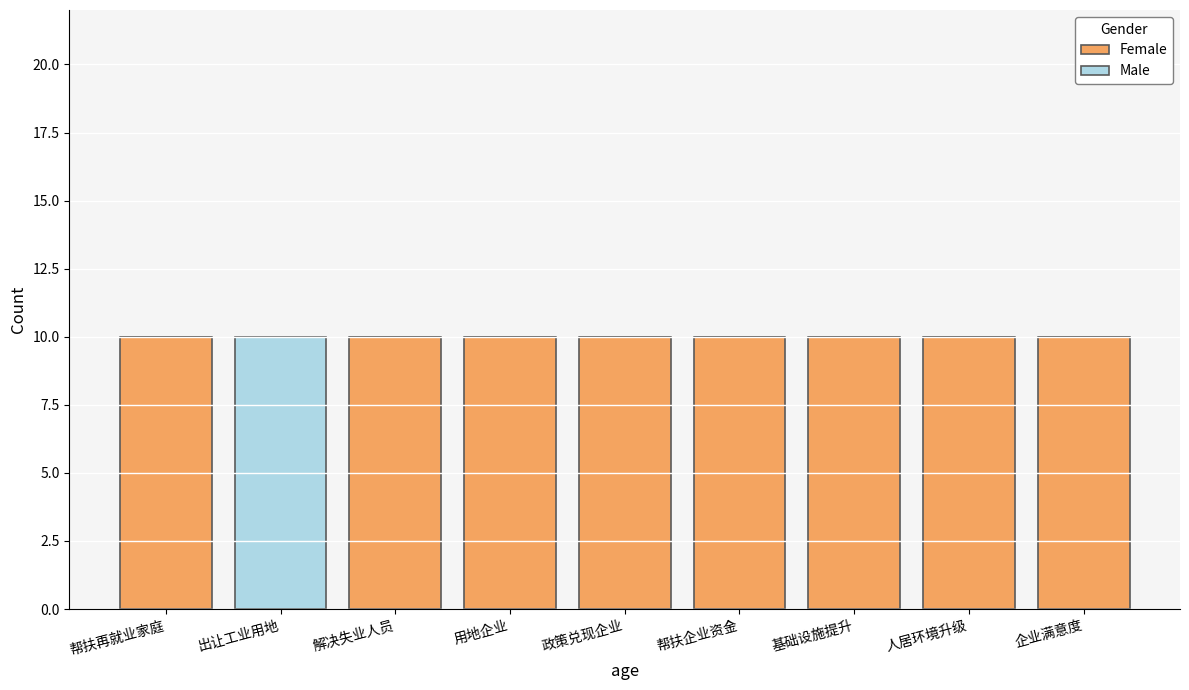

Reading left to right, list the values for the Female series.

帮扶再就业家庭=10	出让工业用地=0	解决失业人员=10	用地企业=10	政策兑现企业=10	帮扶企业资金=10	基础设施提升=10	人居环境升级=10	企业满意度=10